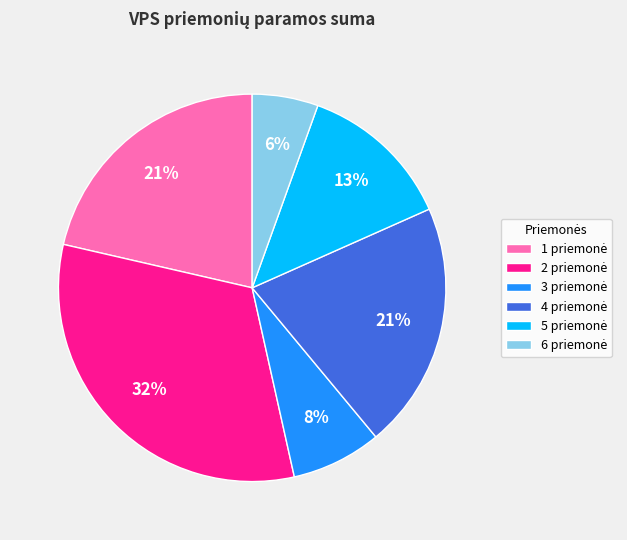

Is there a majority slice in this chart?

No